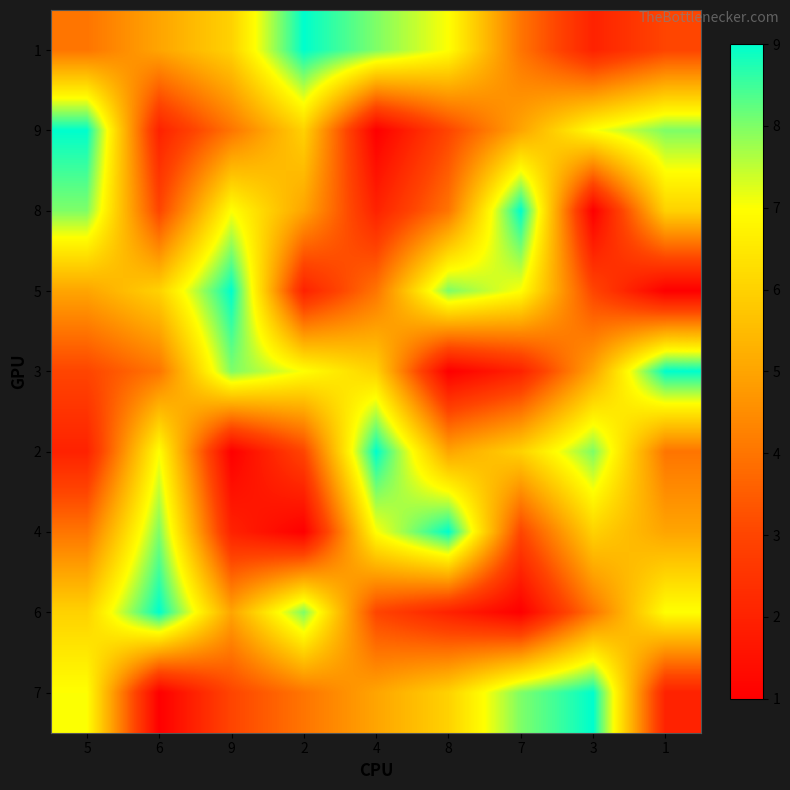

Rank the series by their maximum value, from lowest to highest.

1, 9, 8, 5, 3, 2, 4, 6, 7